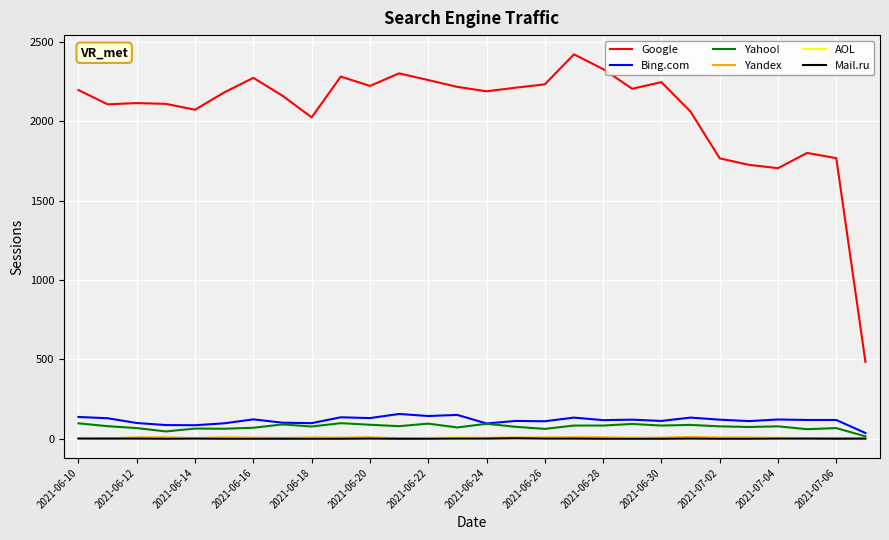

Which series has the widest spread of values?

Google